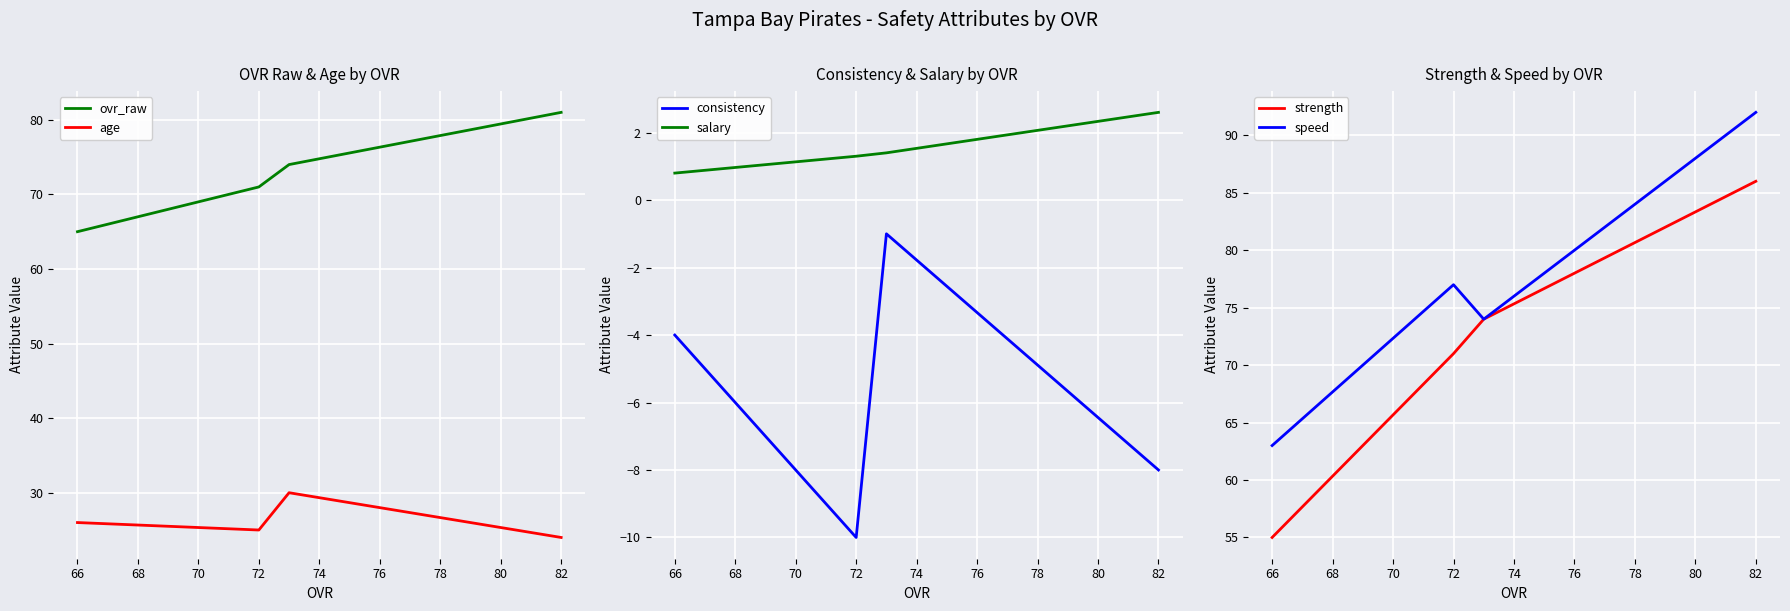

How many values in the consistency series are below -4?

2